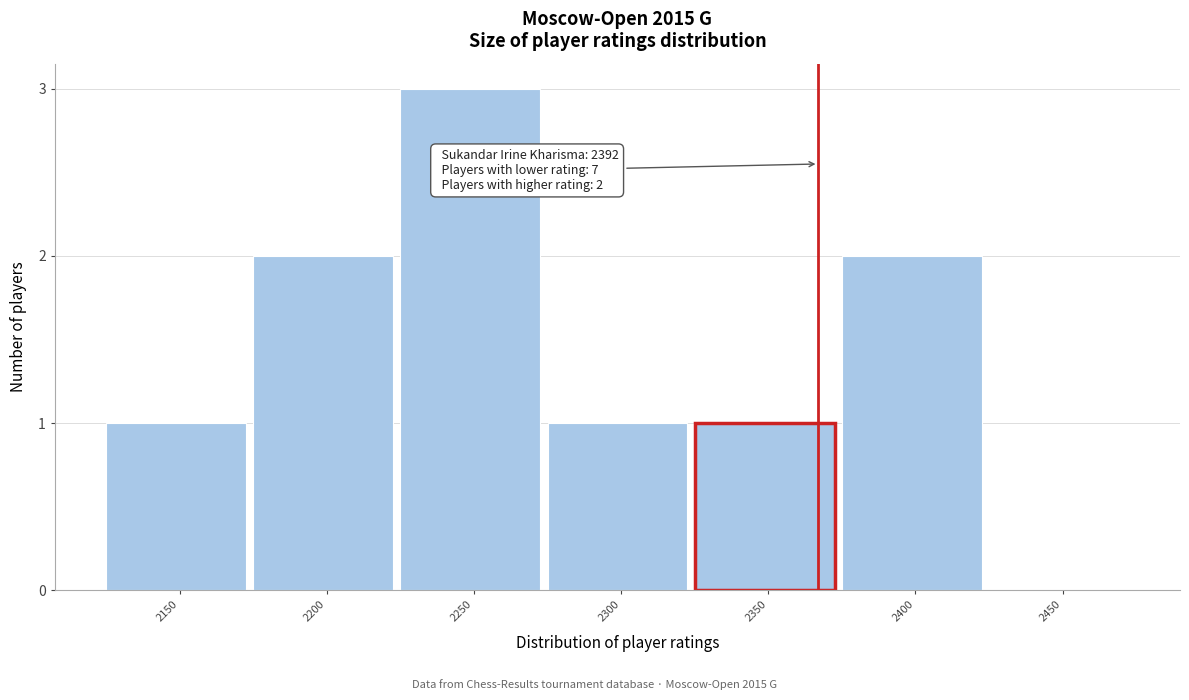

Reading left to right, what are all the values shown in this chart?

2150=1	2200=2	2250=3	2300=1	2350=1	2400=2	2450=0